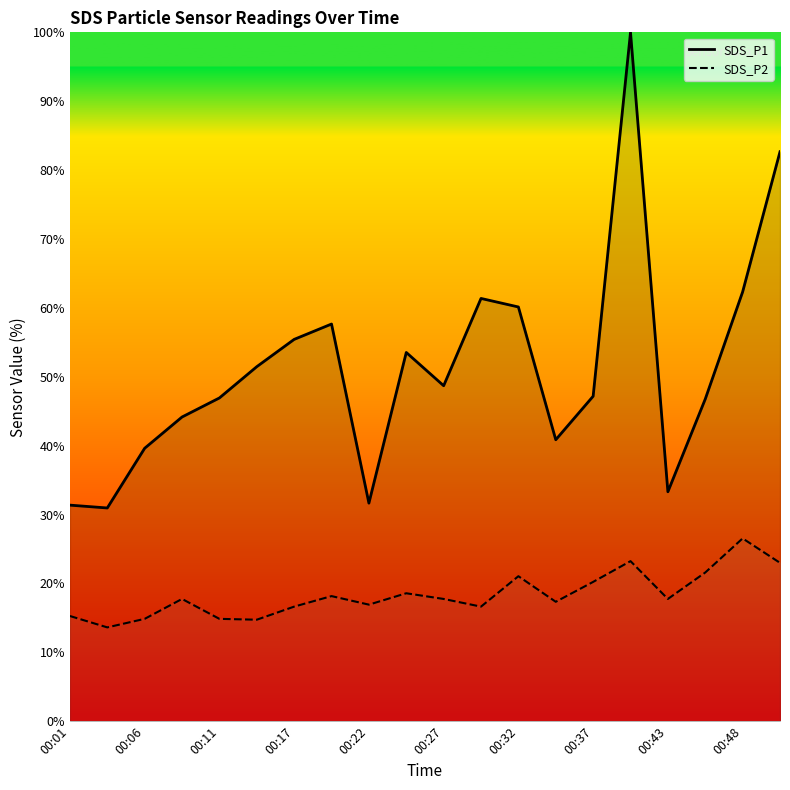

True or false: SDS_P1 and SDS_P2 cross at least once.

False